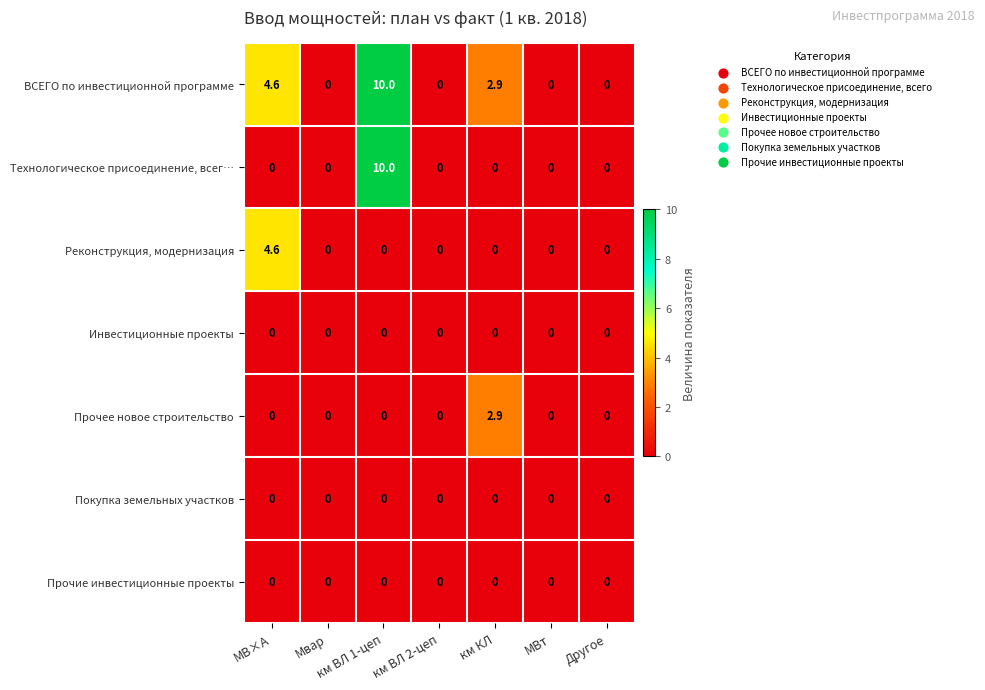

True or false: Технологическое присоединение, всег… has a value of 6.6 at км КЛ.

False